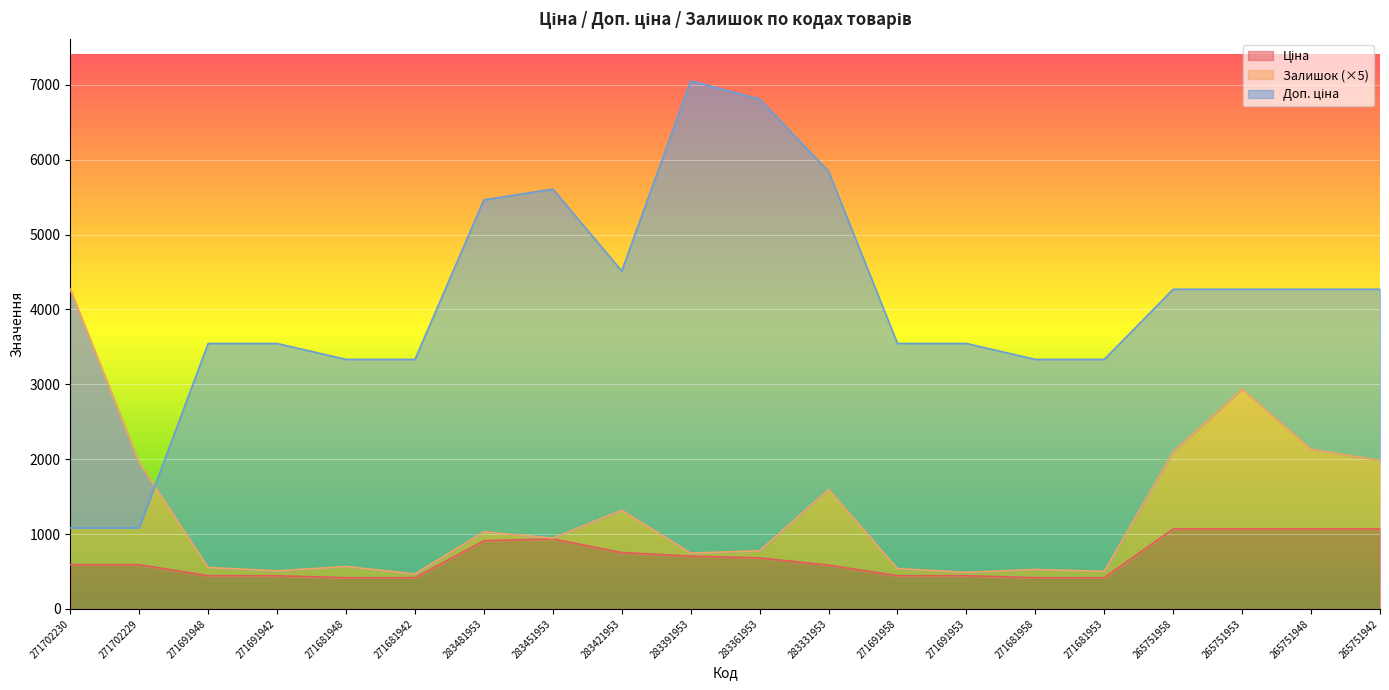

What is the difference between the second highest and minimum values in the Ціна series?

650.8